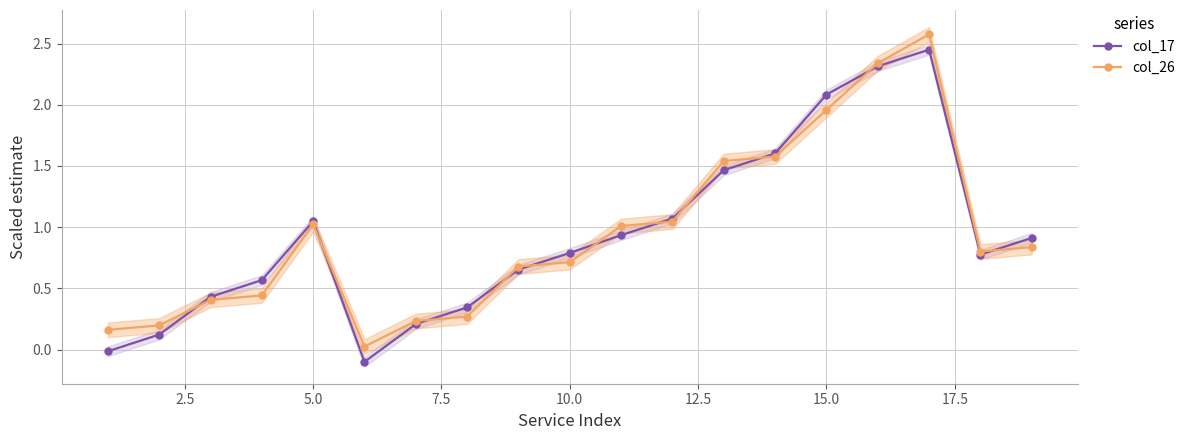

True or false: col_17 has more than 1 points higher than both neighbors.

True